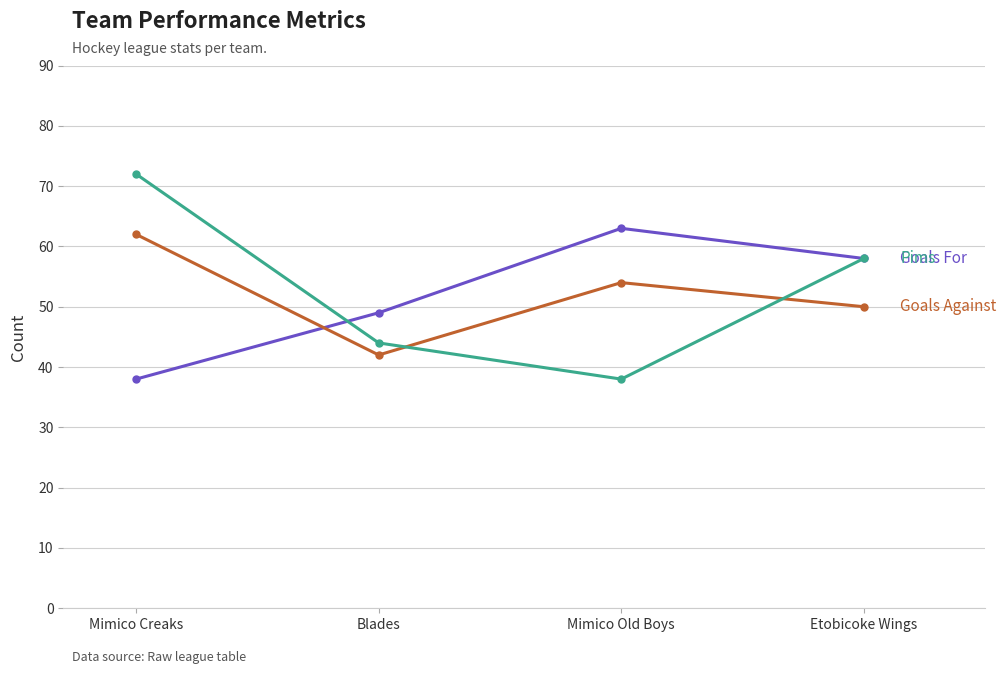

Reading left to right, what are all the values shown in this chart?

Goals For: Mimico Creaks=38	Blades=49	Mimico Old Boys=63	Etobicoke Wings=58
Goals Against: Mimico Creaks=62	Blades=42	Mimico Old Boys=54	Etobicoke Wings=50
Pims: Mimico Creaks=72	Blades=44	Mimico Old Boys=38	Etobicoke Wings=58